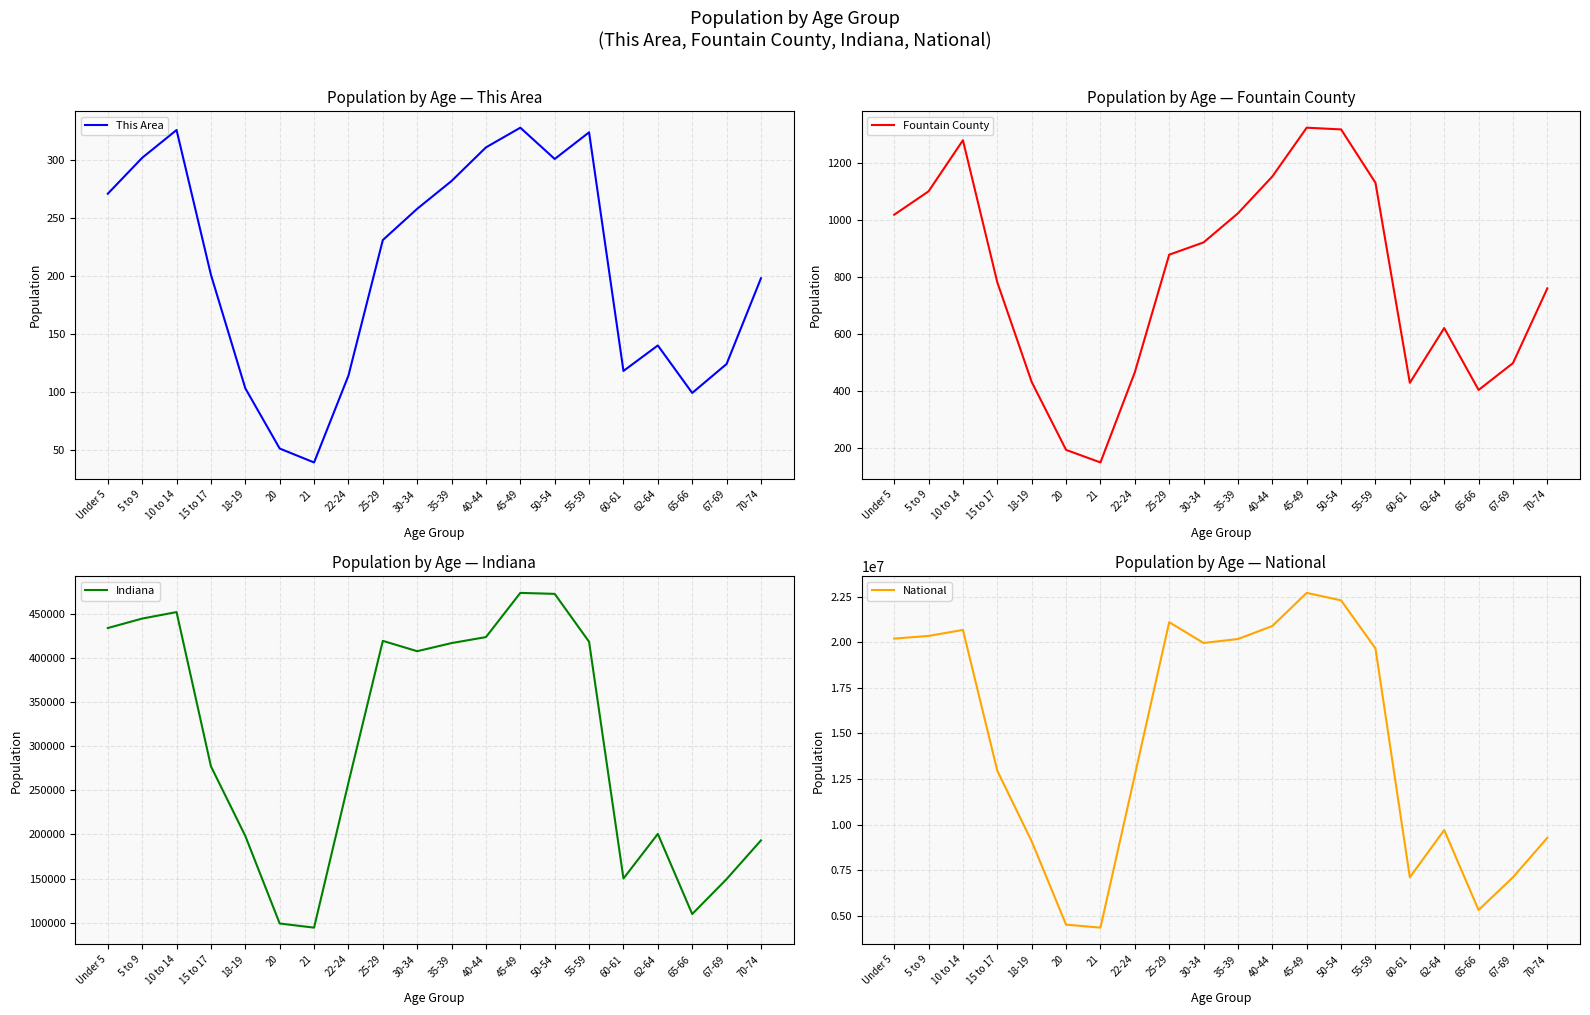

Which label corresponds to the smallest value in the chart?

21